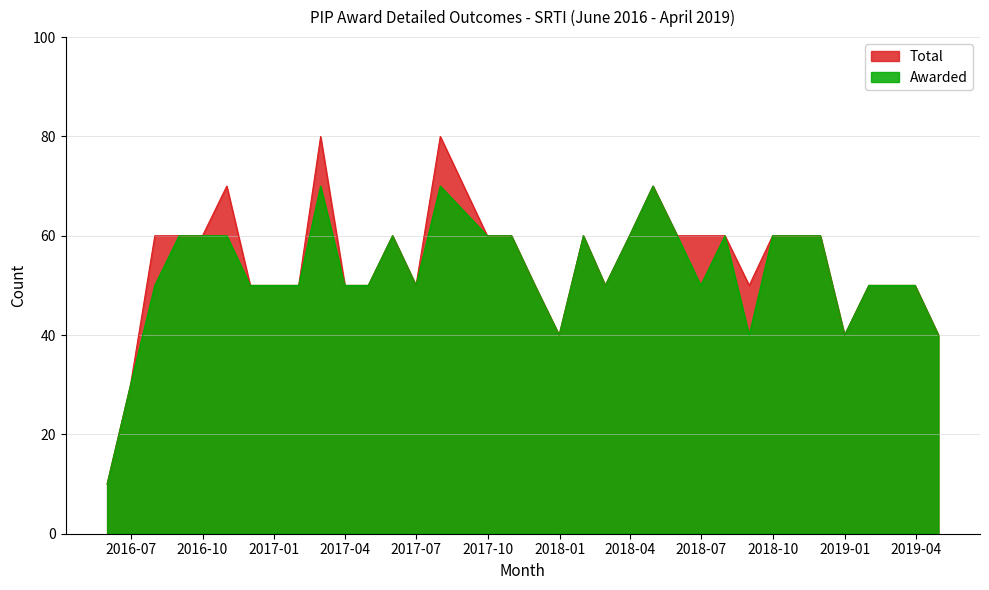

Which label corresponds to the largest value in the chart?

2017-03-01